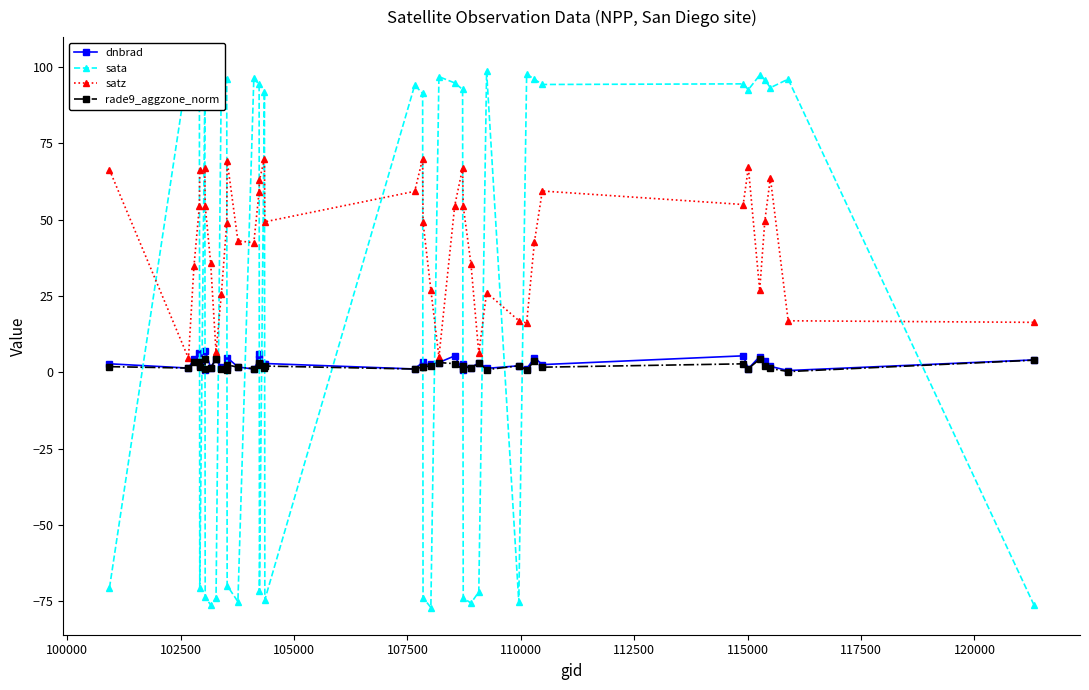

What is the value of the dnbrad point at the 9th from the left?

4.4